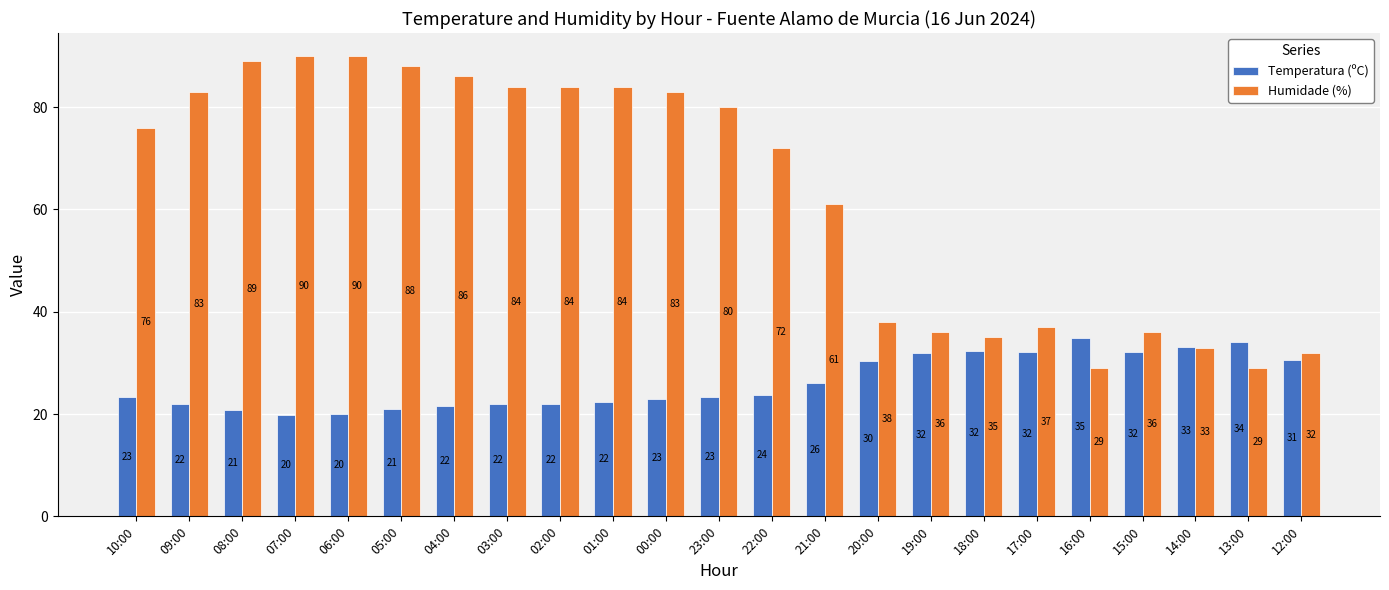

At 03:00, list the series in order from smallest to largest.

Temperatura (ºC), Humidade (%)